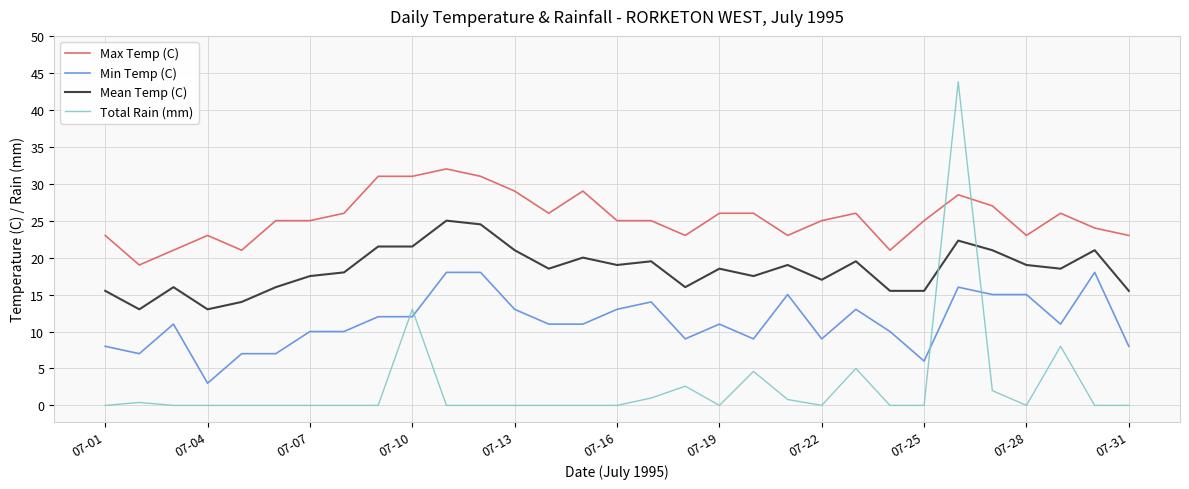

Which series has the largest total across all categories?

Max Temp (C)